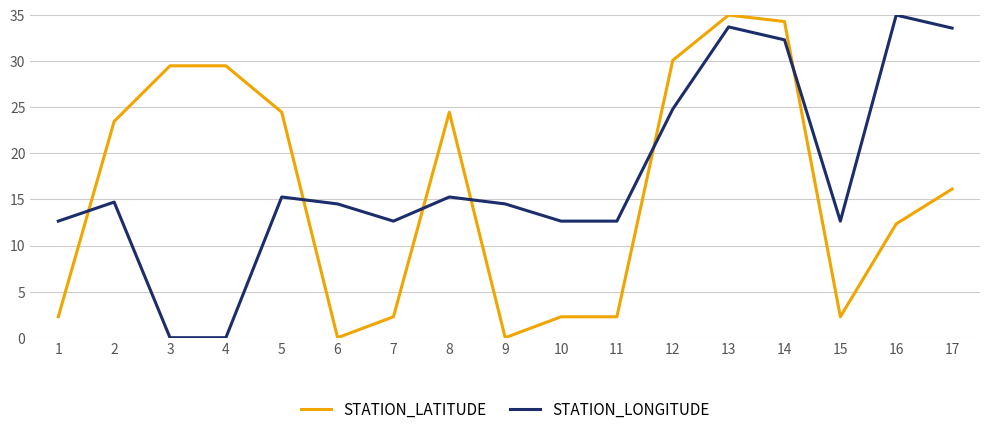

The STATION_LONGITUDE series shows 21.0 at 6. True or false?

False